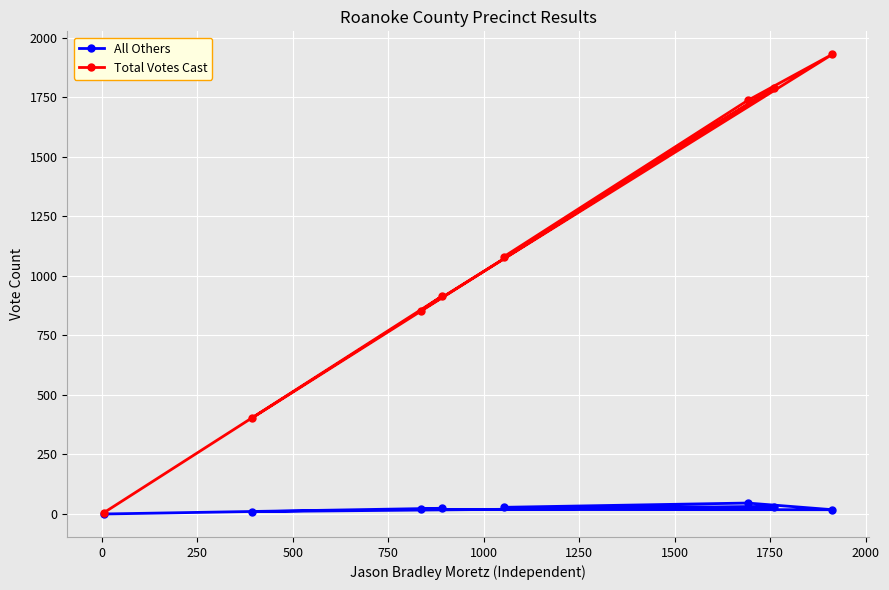

What is the maximum value for Total Votes Cast?

1931